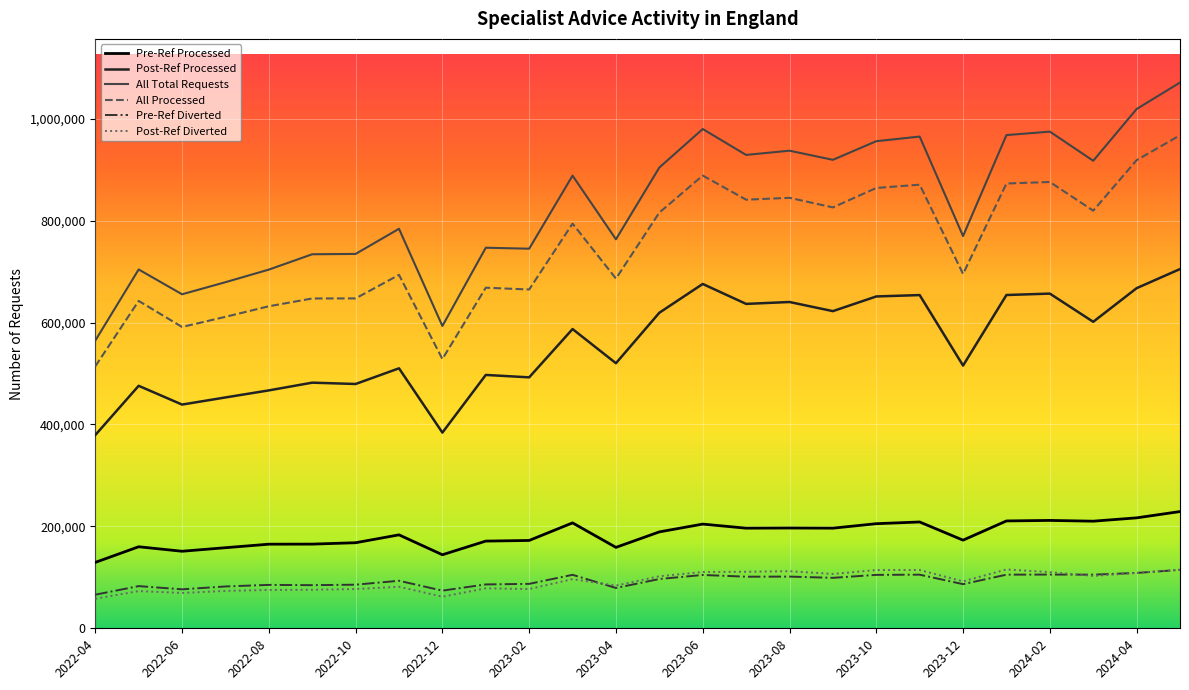

What is the maximum value for Pre-Ref Diverted?

114588